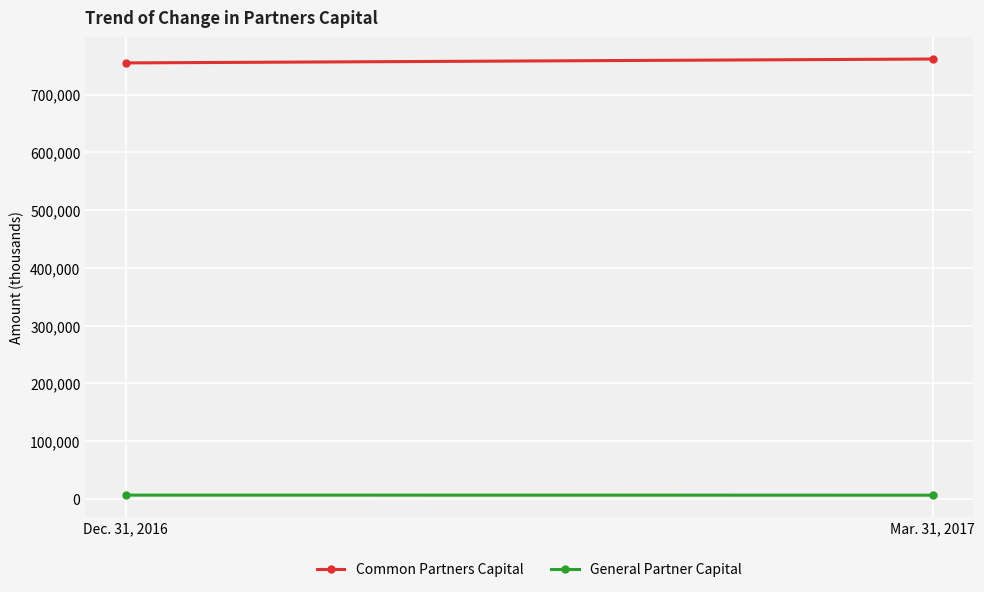

At how many categories does at least one series exceed 424778?

2